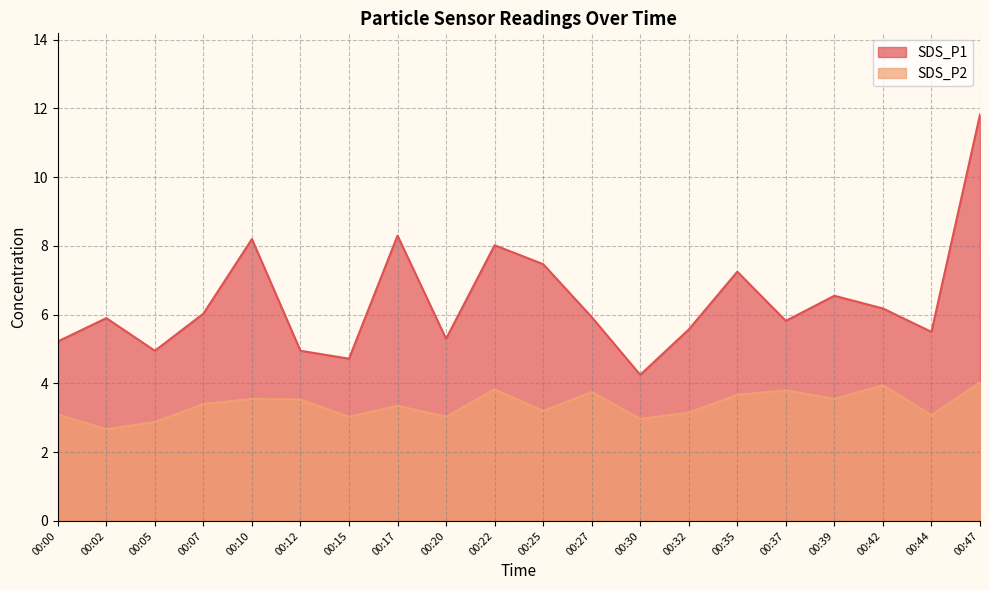

At which category does SDS_P1 reach its first local valley?

00:05